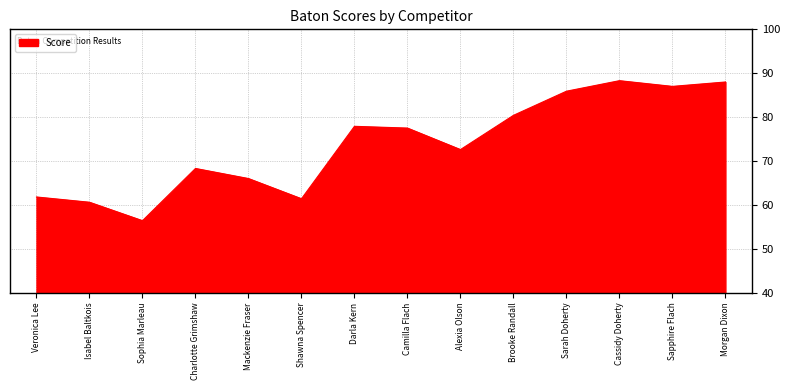

The chart shows a value of 36.6 at Morgan Dixon. True or false?

False